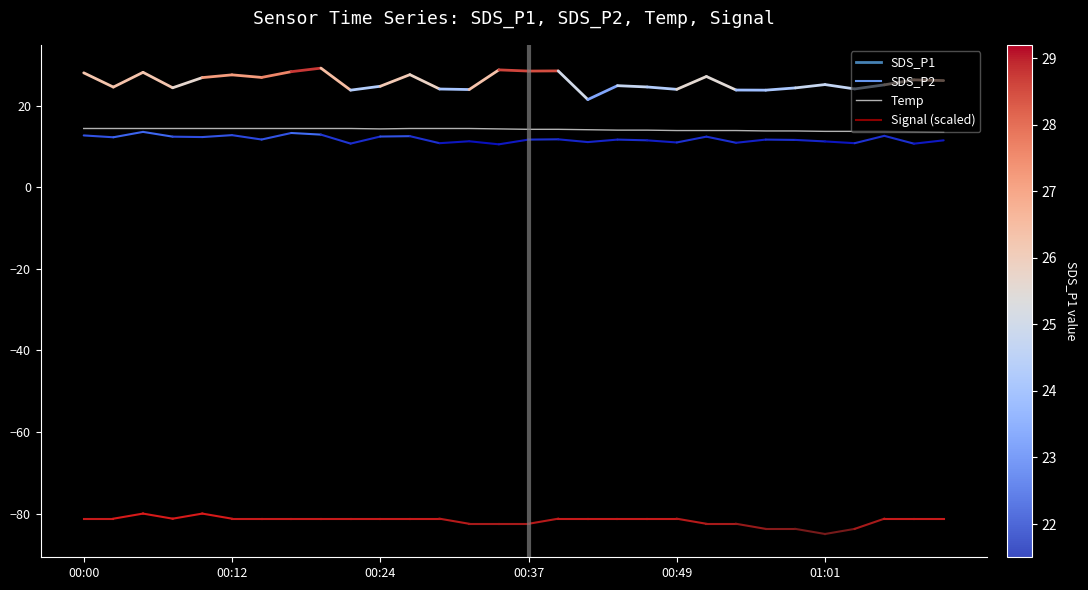

What is the maximum value shown in the chart?

14.4